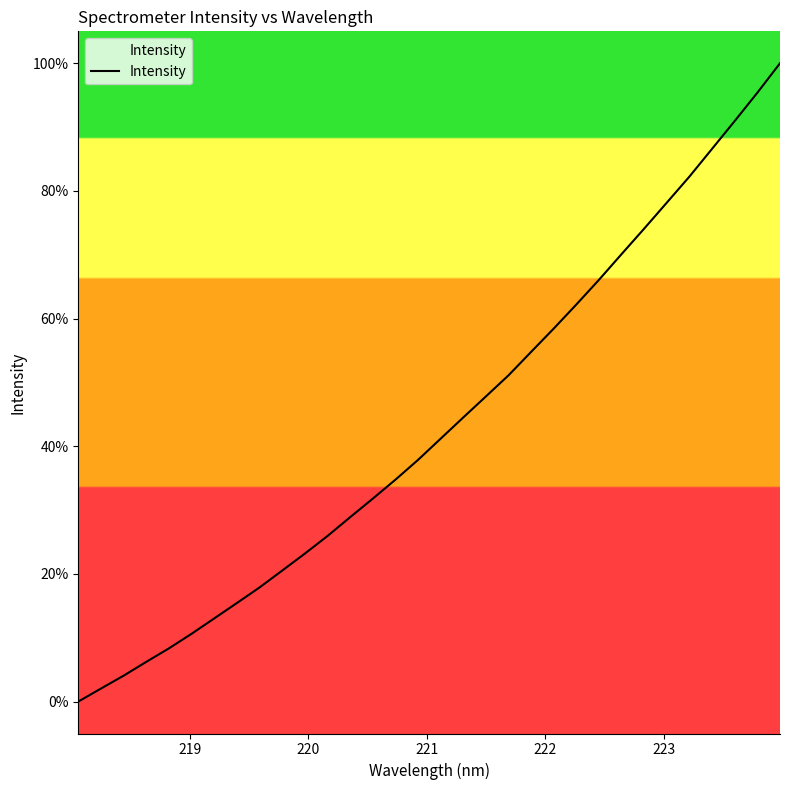

What is the maximum value shown in the chart?

100.0